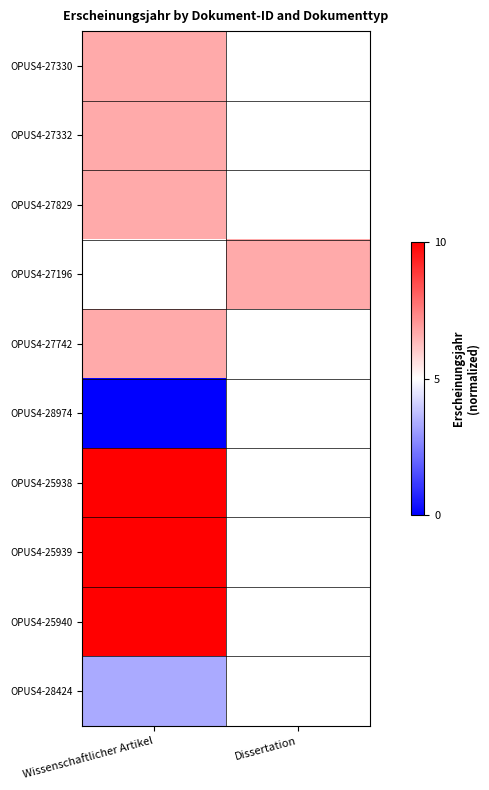

What is the maximum value shown in the chart?

10.0